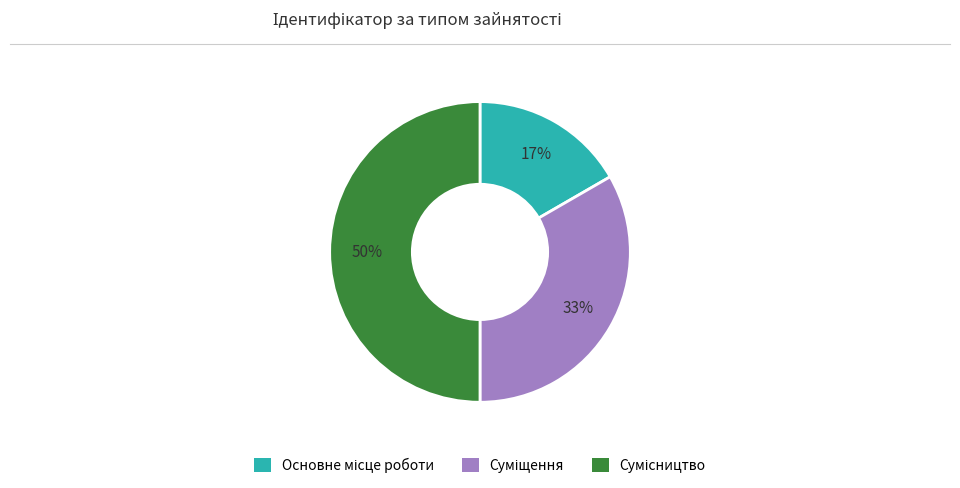

To the nearest percent, what is the difference between the largest and smallest slice percentages?

33%